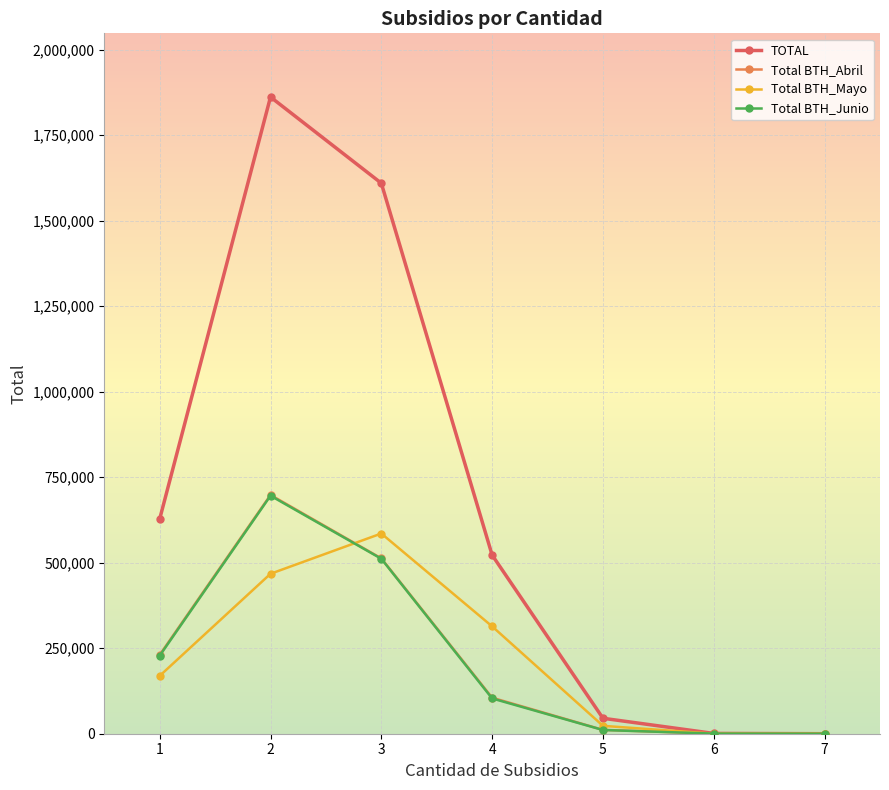

Is it true that Total BTH_Junio equals 695906 at 2?

True